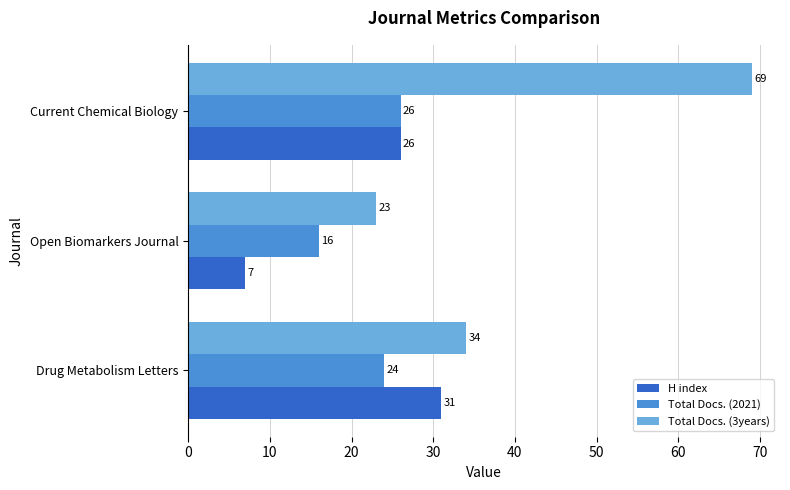

Between Drug Metabolism Letters and Current Chemical Biology, which series saw the biggest shift?

Total Docs. (3years)